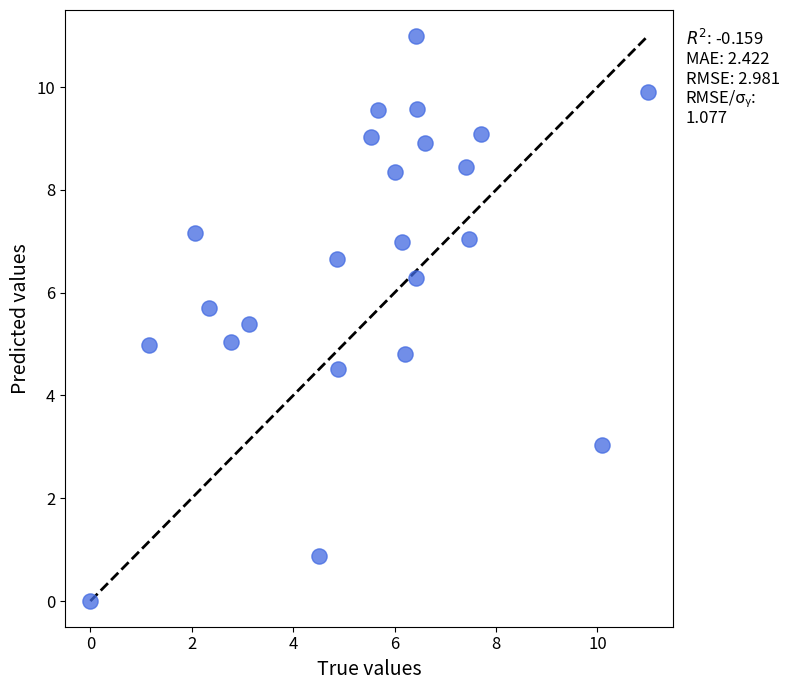

What is the range of X values (max minus min)?

11.0